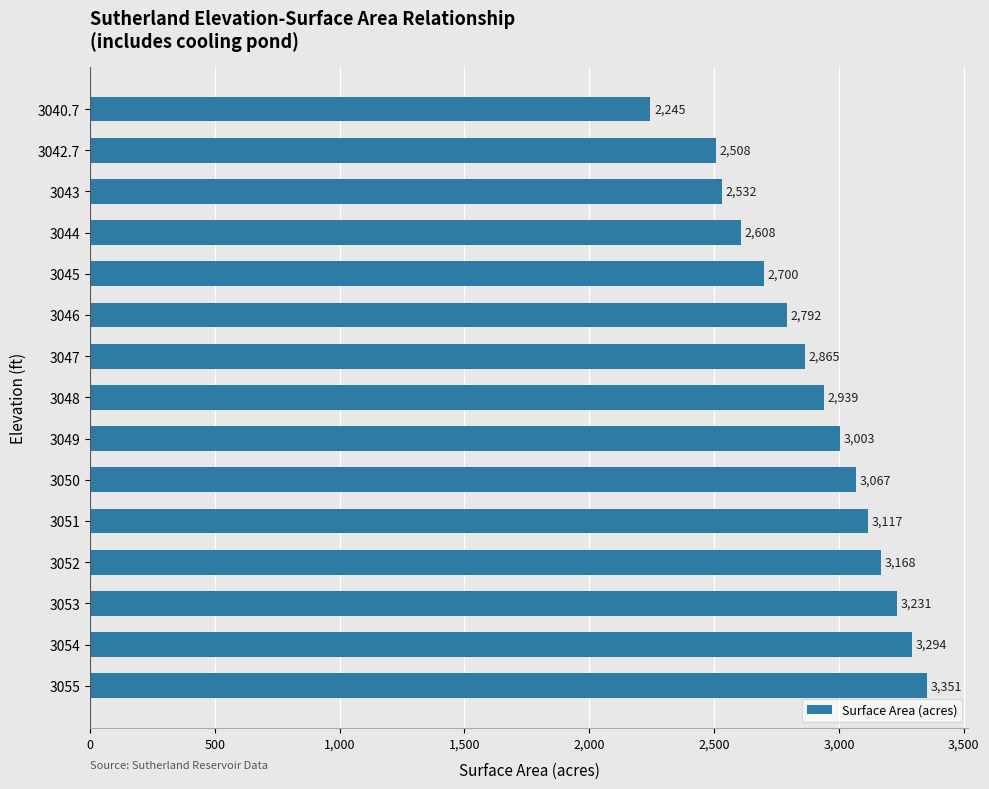

Reading top to bottom, extract all data points from this chart.

3040.7=2245	3042.7=2508	3043=2532	3044=2608	3045=2700	3046=2792	3047=2865	3048=2939	3049=3003	3050=3067	3051=3117	3052=3168	3053=3231	3054=3294	3055=3351